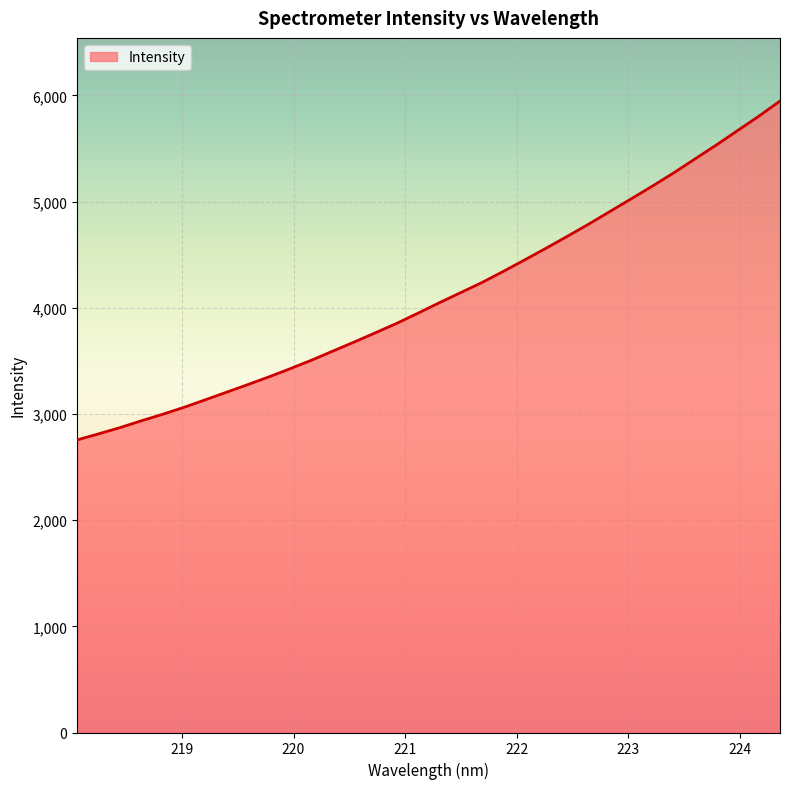

What is the greatest value displayed?

5946.5